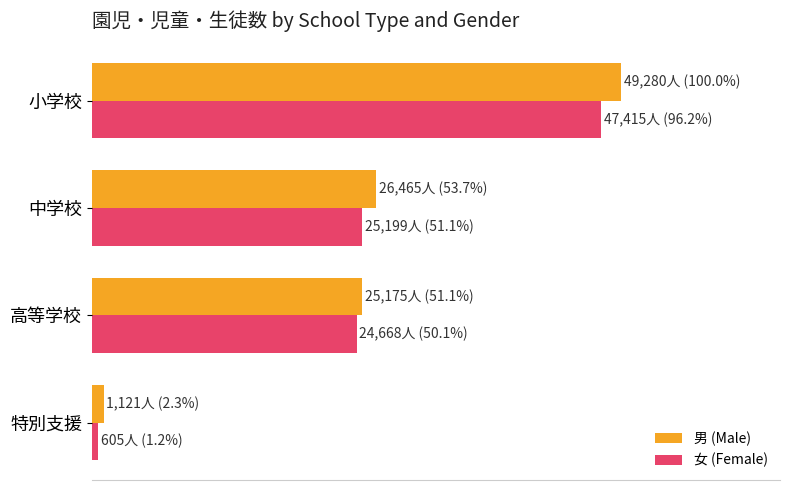

What is the highest value of the 男 (Male) series?

100.0